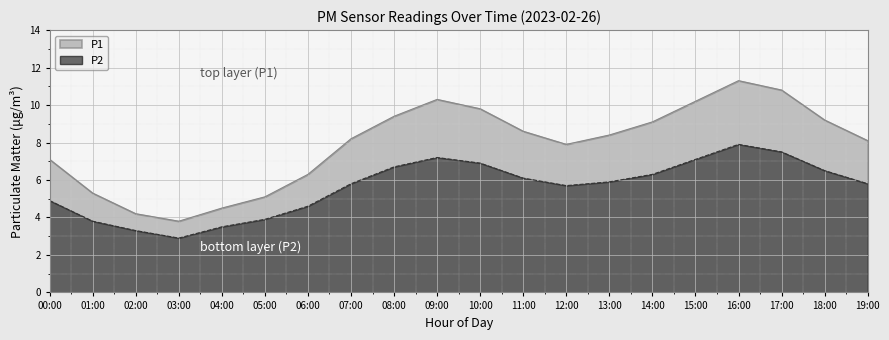

Rank the series by their maximum value, from lowest to highest.

P2, P1